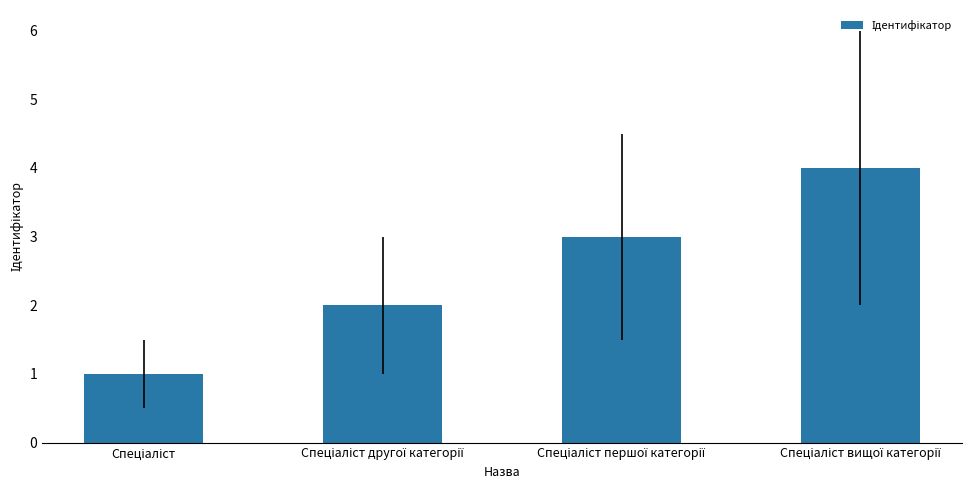

What is the maximum value shown in the chart?

4